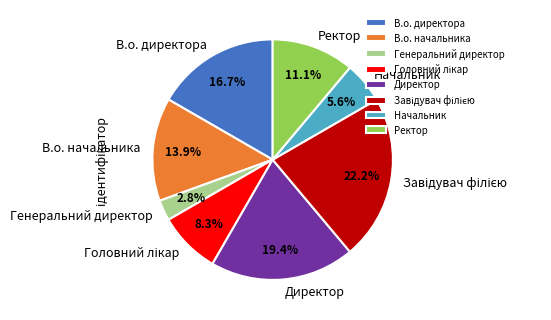

Between Директор and Начальник, which is larger?

Директор